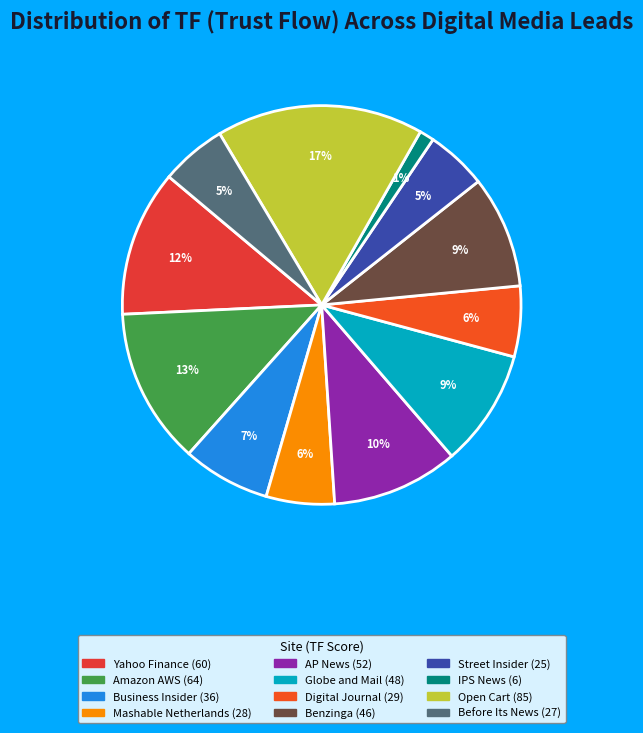

True or false: Amazon AWS accounts for 28% of the total.

False